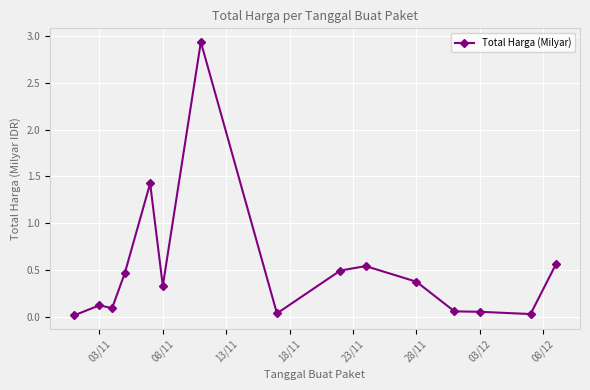

True or false: the data has more than 0 interior local peaks.

True